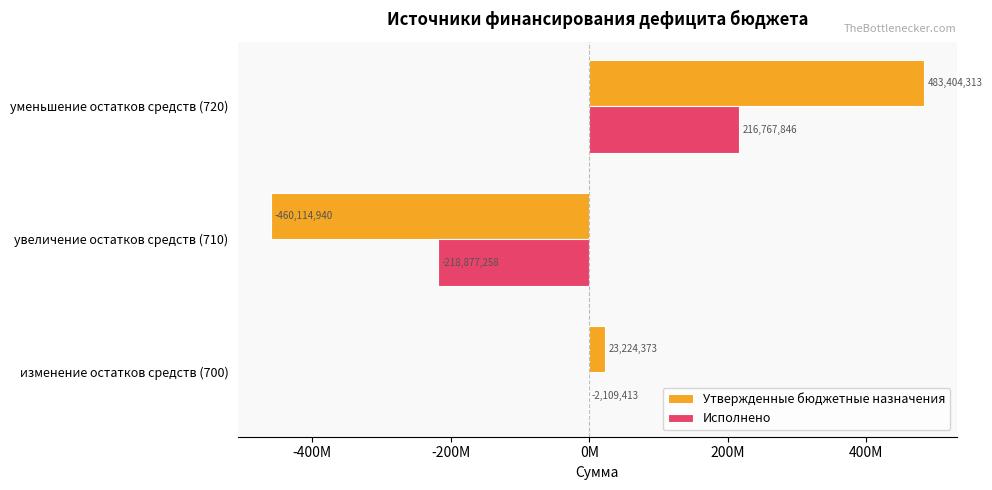

What is the maximum value shown in the chart?

483404312.8